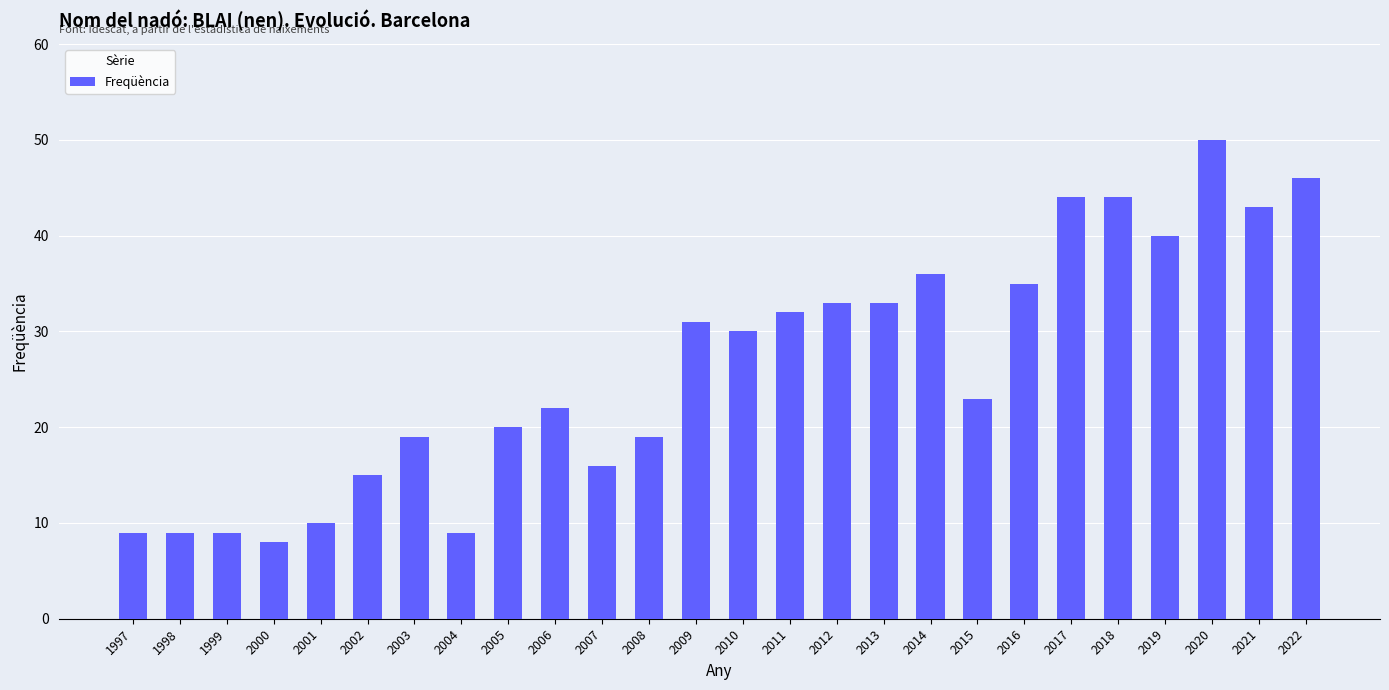

Reading left to right, transcribe all the data shown in this chart.

9	9	9	8	10	15	19	9	20	22	16	19	31	30	32	33	33	36	23	35	44	44	40	50	43	46